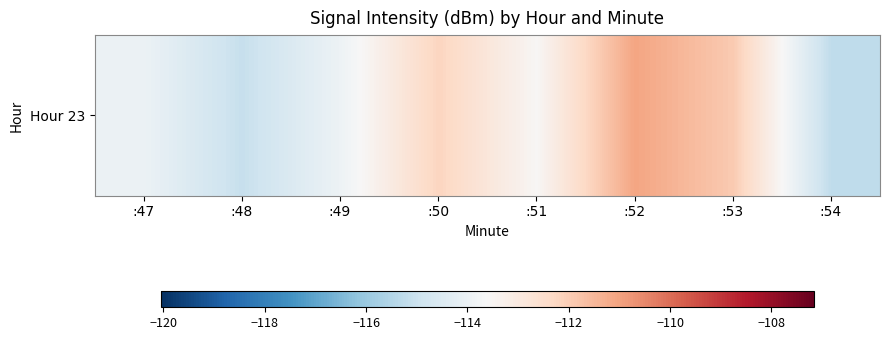

Reading left to right, what are all the values shown in this chart?

-114.0	-115.1	-113.9	-112.2	-113.5	-111.1	-111.9	-115.3